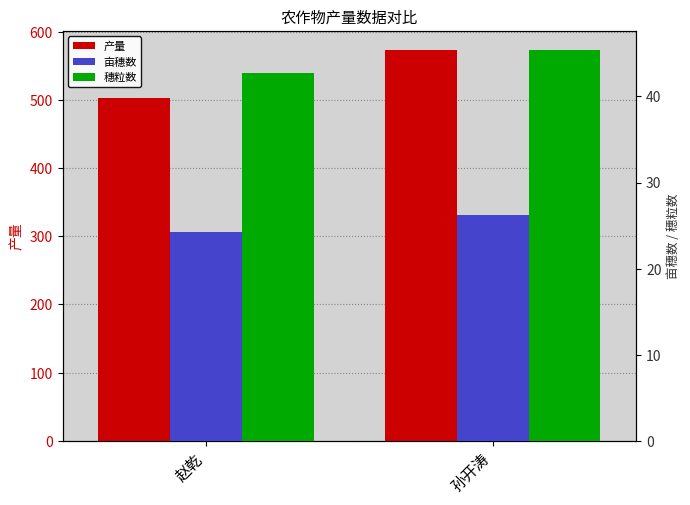

What is the difference between the 产量 values at 赵乾 and 孙开涛?

69.4